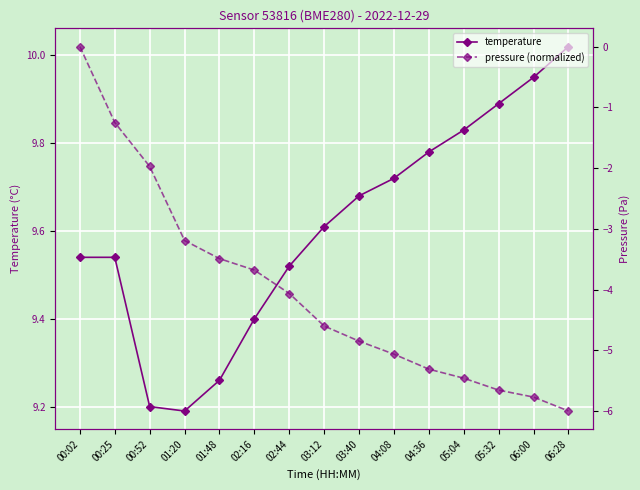

At 05:32, list the series in order from smallest to largest.

pressure (normalized), temperature